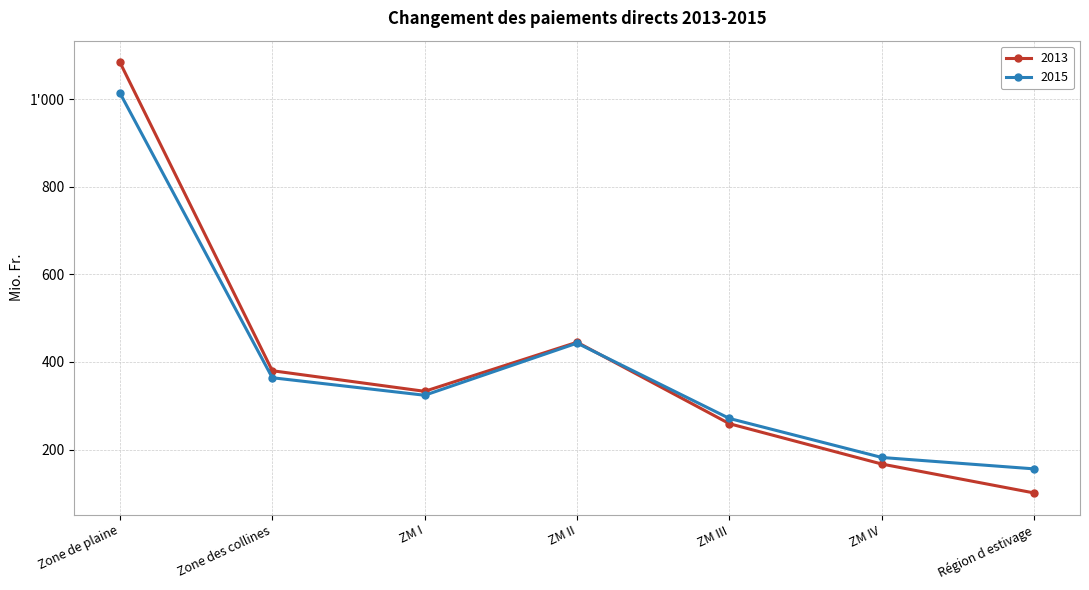

At which label does 2015 reach its minimum?

Région d estivage